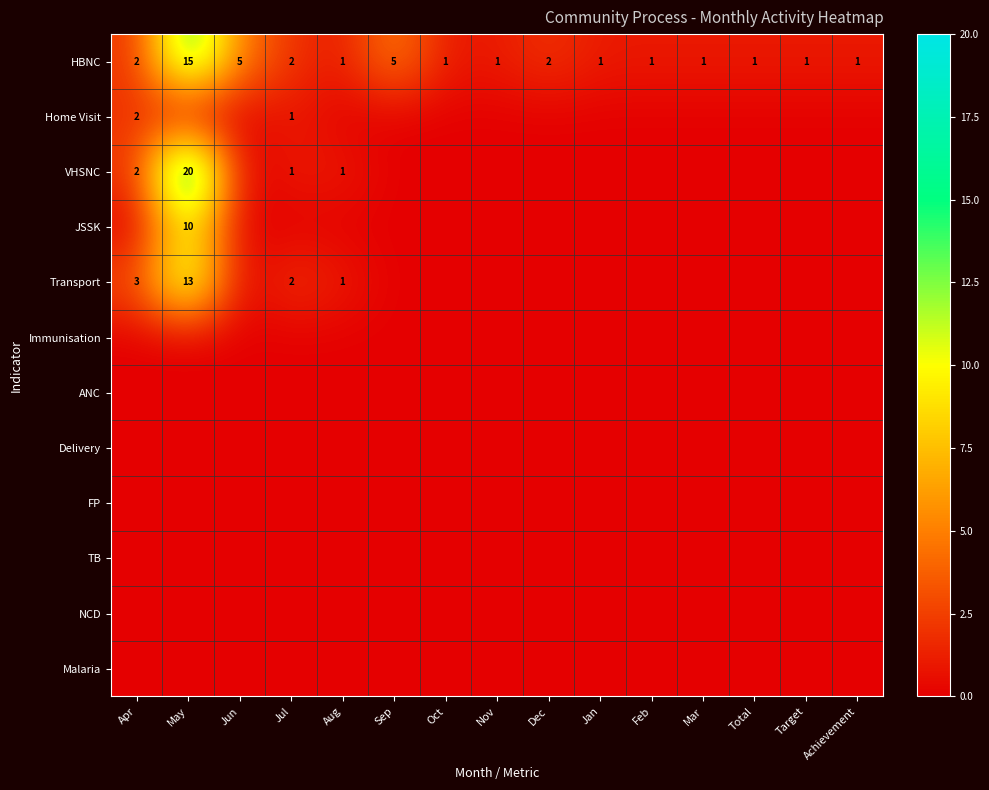

Is it true that Transport equals 13 at May?

True